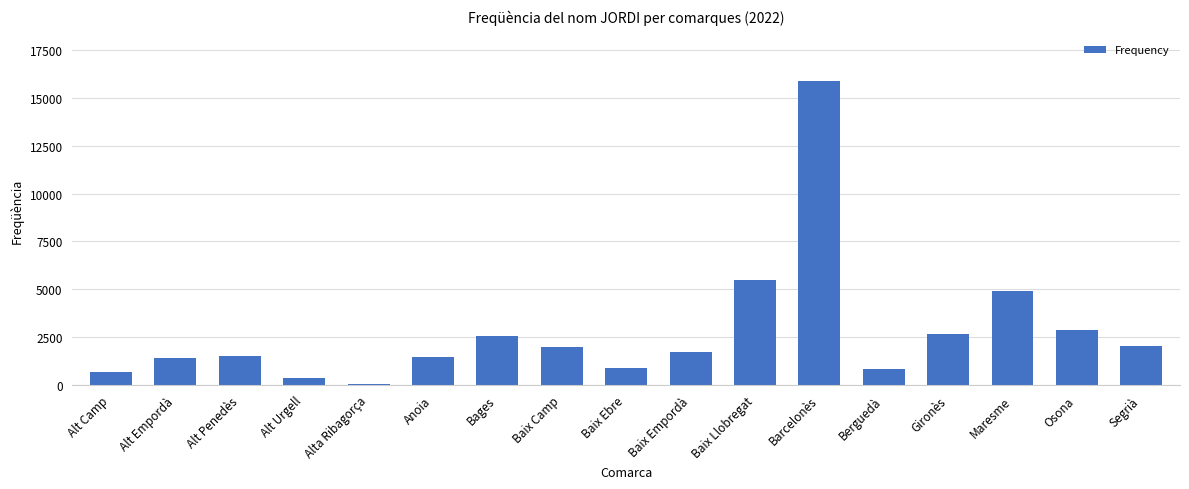

What is the greatest value displayed?

15902